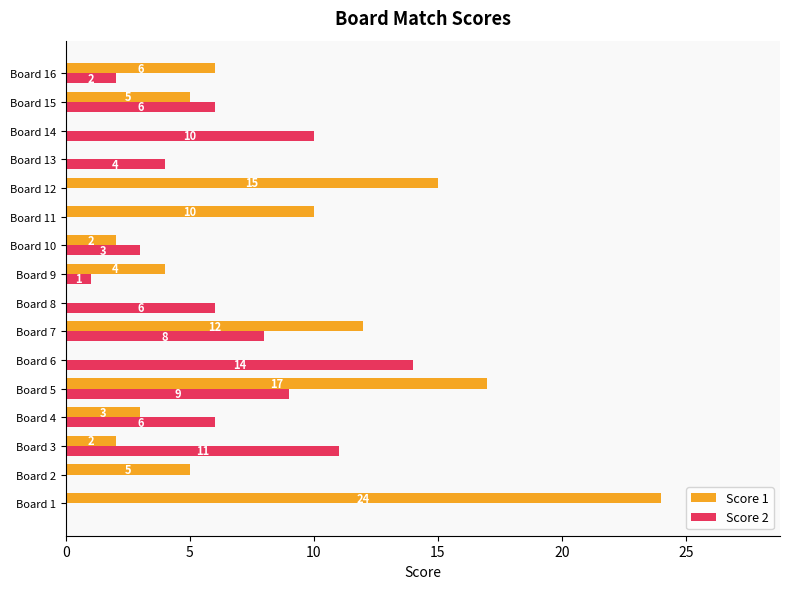

What is the sum of all Score 1 values?

105